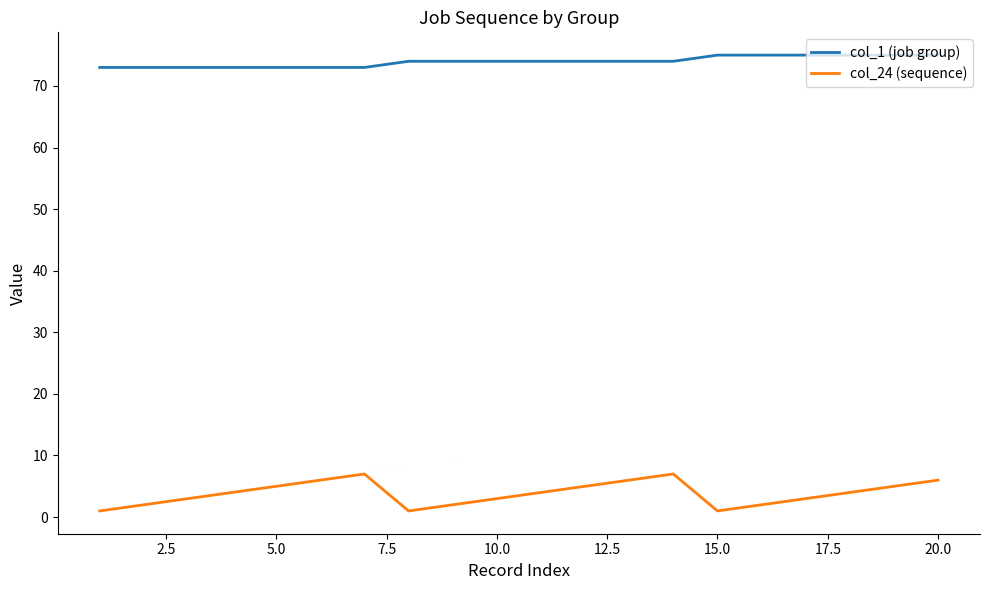

List the series in order of their overall mean, highest first.

col_1 (job group), col_24 (sequence)